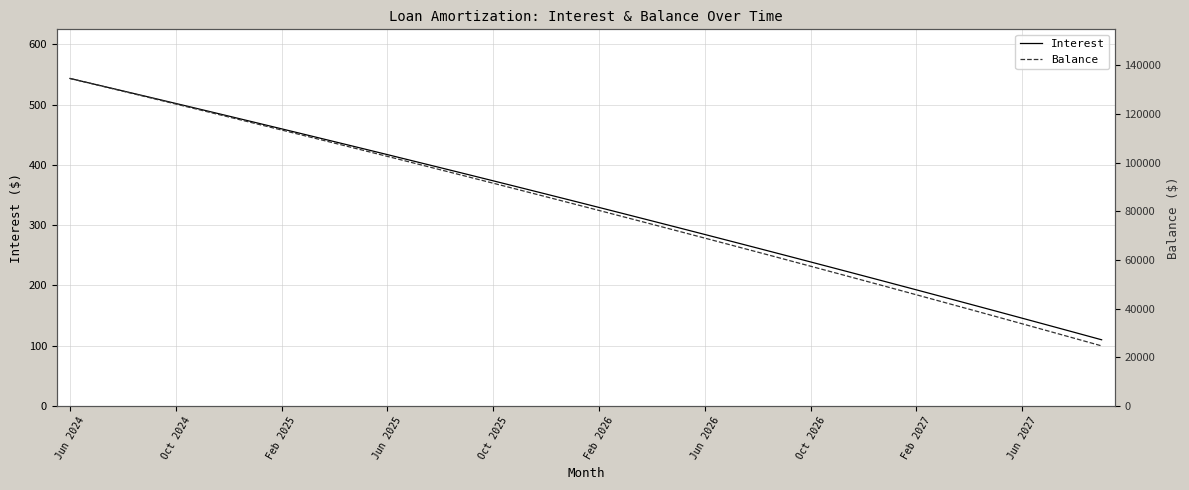

True or false: Balance has more than 1 interior local peaks.

False